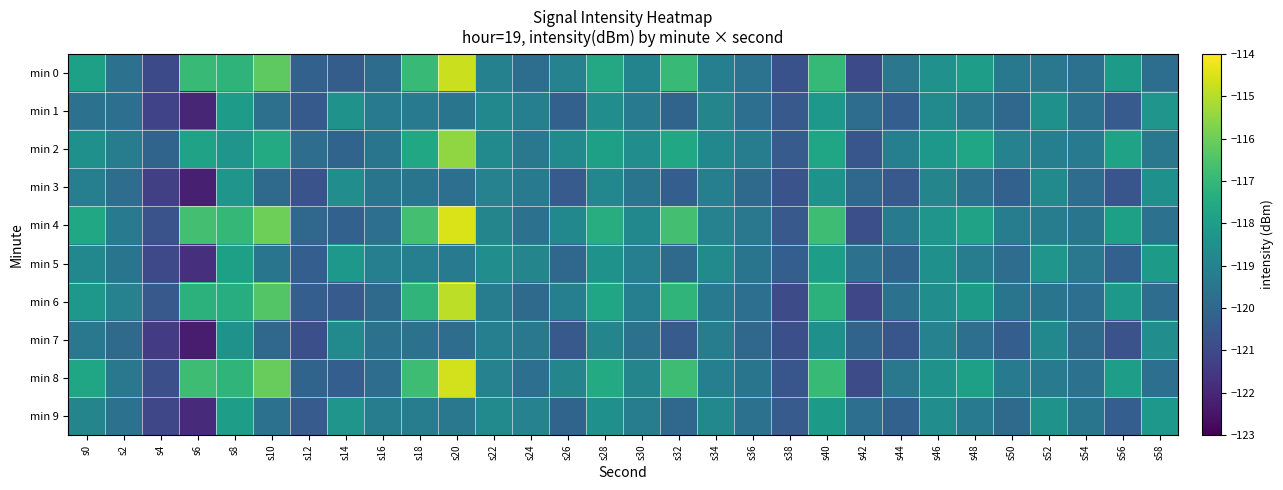

Reading left to right, what are all the values shown in this chart?

min 0: s0=-117.9	s2=-119.6	s4=-121.0	s6=-116.9	s8=-117.2	s10=-116.2	s12=-120.2	s14=-120.4	s16=-119.8	s18=-116.9	s20=-114.7	s22=-119.0	s24=-119.8	s26=-119.0	s28=-117.6	s30=-118.9	s32=-116.9	s34=-119.1	s36=-119.6	s38=-120.7	s40=-117.0	s42=-121.0	s44=-119.4	s46=-118.5	s48=-118.0	s50=-119.4	s52=-119.4	s54=-119.6	s56=-118.1	s58=-119.7
min 1: s0=-119.6	s2=-119.7	s4=-121.2	s6=-122.0	s8=-118.1	s10=-119.7	s12=-120.5	s14=-118.4	s16=-119.3	s18=-119.3	s20=-119.5	s22=-118.8	s24=-119.1	s26=-120.2	s28=-118.6	s30=-119.3	s32=-120.1	s34=-118.9	s36=-119.7	s38=-120.5	s40=-118.2	s42=-119.8	s44=-120.3	s46=-118.7	s48=-119.4	s50=-120.0	s52=-118.5	s54=-119.6	s56=-120.4	s58=-118.3
min 2: s0=-118.5	s2=-119.2	s4=-120.1	s6=-117.8	s8=-118.3	s10=-117.5	s12=-119.8	s14=-120.1	s16=-119.5	s18=-117.6	s20=-115.5	s22=-118.7	s24=-119.4	s26=-118.7	s28=-117.9	s30=-118.6	s32=-117.6	s34=-118.8	s36=-119.2	s38=-120.4	s40=-117.7	s42=-120.6	s44=-119.1	s46=-118.2	s48=-117.7	s50=-119.0	s52=-119.1	s54=-119.3	s56=-117.8	s58=-119.4
min 3: s0=-119.1	s2=-119.8	s4=-121.3	s6=-122.2	s8=-118.3	s10=-119.9	s12=-120.7	s14=-118.6	s16=-119.5	s18=-119.5	s20=-119.7	s22=-119.0	s24=-119.3	s26=-120.4	s28=-118.8	s30=-119.5	s32=-120.3	s34=-119.1	s36=-119.9	s38=-120.7	s40=-118.4	s42=-120.0	s44=-120.5	s46=-118.9	s48=-119.6	s50=-120.2	s52=-118.7	s54=-119.8	s56=-120.6	s58=-118.5
min 4: s0=-117.6	s2=-119.3	s4=-120.7	s6=-116.7	s8=-117.0	s10=-116.0	s12=-120.0	s14=-120.2	s16=-119.7	s18=-116.7	s20=-114.5	s22=-118.9	s24=-119.6	s26=-118.8	s28=-117.4	s30=-118.8	s32=-116.7	s34=-119.0	s36=-119.4	s38=-120.5	s40=-116.8	s42=-120.8	s44=-119.3	s46=-118.3	s48=-117.8	s50=-119.2	s52=-119.2	s54=-119.5	s56=-117.9	s58=-119.6
min 5: s0=-118.8	s2=-119.5	s4=-121.0	s6=-121.8	s8=-117.9	s10=-119.5	s12=-120.3	s14=-118.2	s16=-119.1	s18=-119.1	s20=-119.3	s22=-118.6	s24=-118.9	s26=-120.0	s28=-118.4	s30=-119.1	s32=-119.9	s34=-118.7	s36=-119.5	s38=-120.3	s40=-118.0	s42=-119.6	s44=-120.1	s46=-118.5	s48=-119.2	s50=-119.8	s52=-118.3	s54=-119.4	s56=-120.2	s58=-118.1
min 6: s0=-118.2	s2=-119.0	s4=-120.5	s6=-117.2	s8=-117.4	s10=-116.4	s12=-120.3	s14=-120.4	s16=-119.9	s18=-117.1	s20=-114.9	s22=-119.2	s24=-119.9	s26=-119.1	s28=-117.7	s30=-119.1	s32=-117.1	s34=-119.3	s36=-119.7	s38=-120.9	s40=-117.2	s42=-121.1	s44=-119.6	s46=-118.6	s48=-118.1	s50=-119.5	s52=-119.5	s54=-119.7	s56=-118.2	s58=-119.8
min 7: s0=-119.4	s2=-119.9	s4=-121.4	s6=-122.3	s8=-118.4	s10=-120.0	s12=-120.8	s14=-118.7	s16=-119.6	s18=-119.6	s20=-119.8	s22=-119.1	s24=-119.4	s26=-120.5	s28=-118.9	s30=-119.6	s32=-120.4	s34=-119.2	s36=-120.0	s38=-120.8	s40=-118.5	s42=-120.1	s44=-120.6	s46=-119.0	s48=-119.7	s50=-120.3	s52=-118.8	s54=-119.9	s56=-120.7	s58=-118.6
min 8: s0=-117.7	s2=-119.4	s4=-120.8	s6=-116.8	s8=-117.1	s10=-116.1	s12=-120.1	s14=-120.3	s16=-119.8	s18=-116.8	s20=-114.6	s22=-119.0	s24=-119.7	s26=-118.9	s28=-117.5	s30=-118.9	s32=-116.8	s34=-119.1	s36=-119.5	s38=-120.6	s40=-116.9	s42=-120.9	s44=-119.4	s46=-118.4	s48=-117.9	s50=-119.3	s52=-119.3	s54=-119.6	s56=-118.0	s58=-119.7
min 9: s0=-118.9	s2=-119.6	s4=-121.1	s6=-121.9	s8=-118.0	s10=-119.6	s12=-120.4	s14=-118.3	s16=-119.2	s18=-119.2	s20=-119.4	s22=-118.7	s24=-119.0	s26=-120.1	s28=-118.5	s30=-119.2	s32=-120.0	s34=-118.8	s36=-119.6	s38=-120.4	s40=-118.1	s42=-119.7	s44=-120.2	s46=-118.6	s48=-119.3	s50=-119.9	s52=-118.4	s54=-119.5	s56=-120.3	s58=-118.2